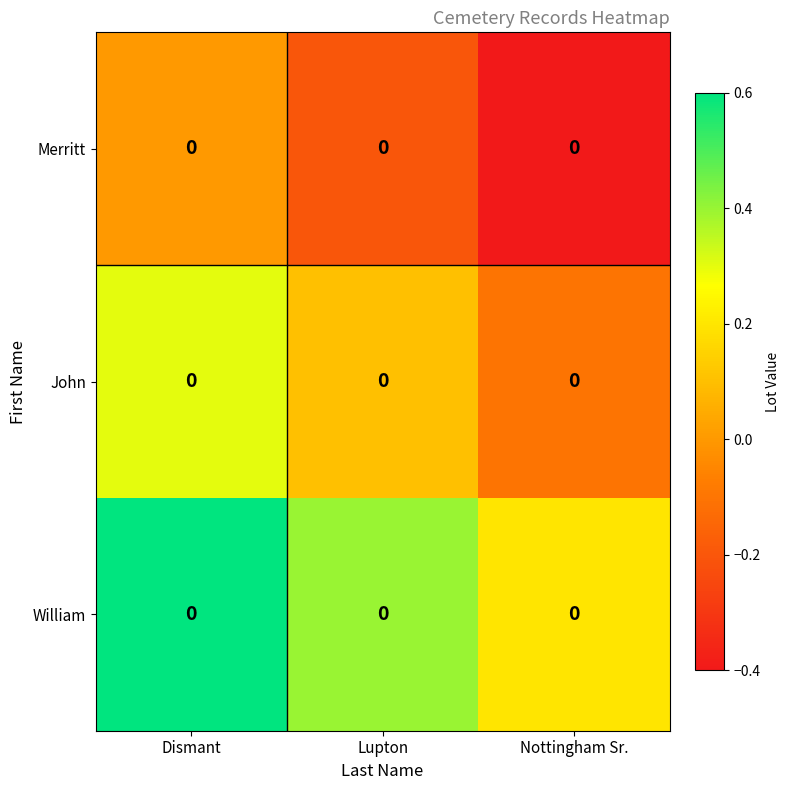

Count the William values in the range 0 to 1.

3